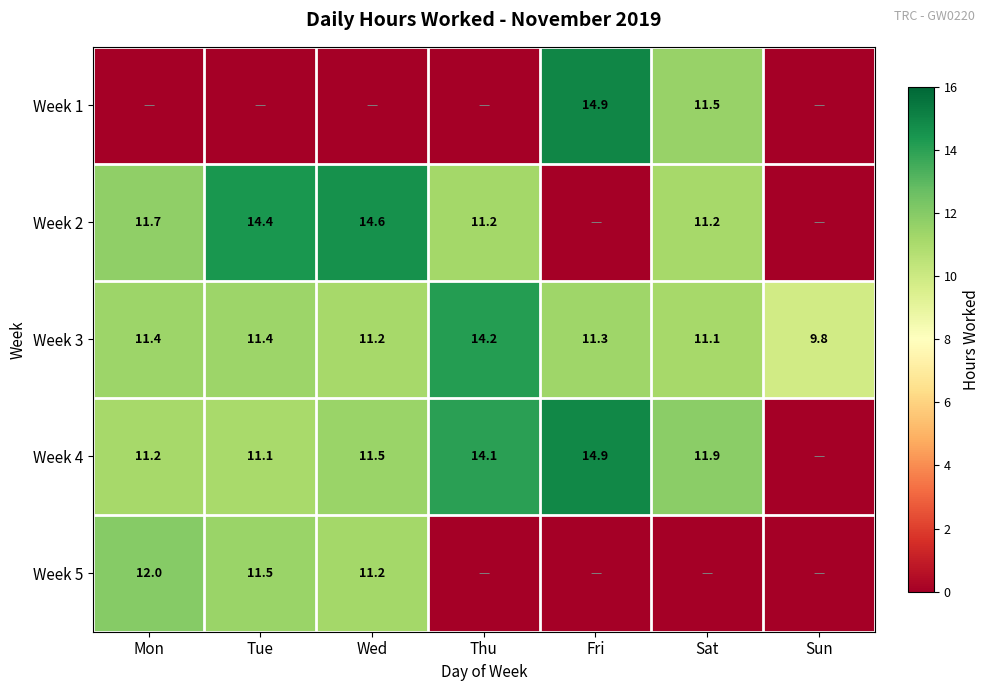

Is it true that Week 4 equals 14.9 at Fri?

True